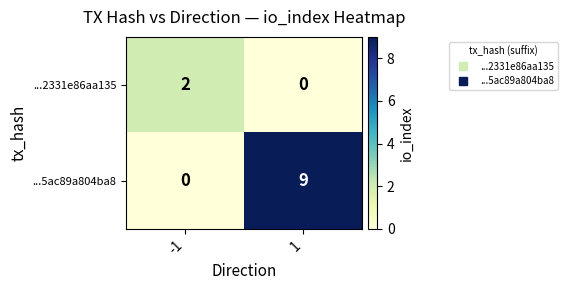

Reading left to right, what are all the values shown in this chart?

...2331e86aa135: -1=2	1=0
...5ac89a804ba8: -1=0	1=9